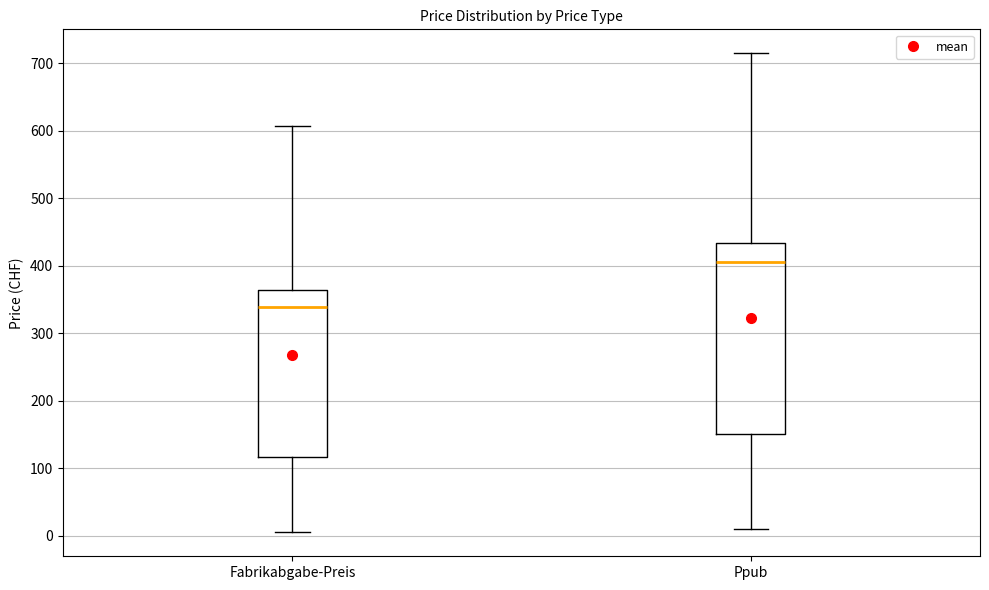

Which box has the highest median line?

Ppub